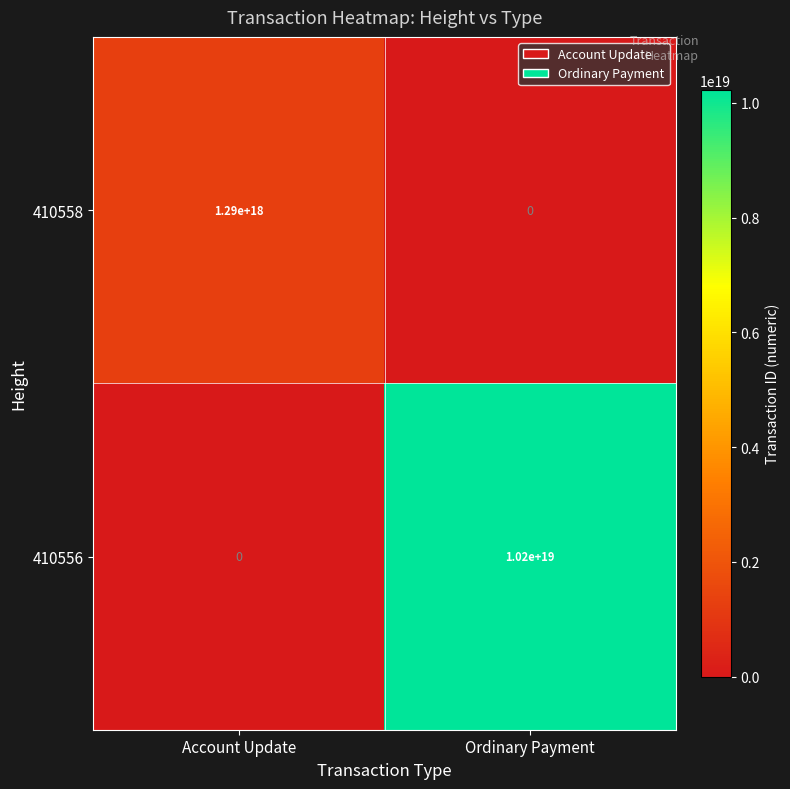

Which series has the largest range (max minus min)?

410556